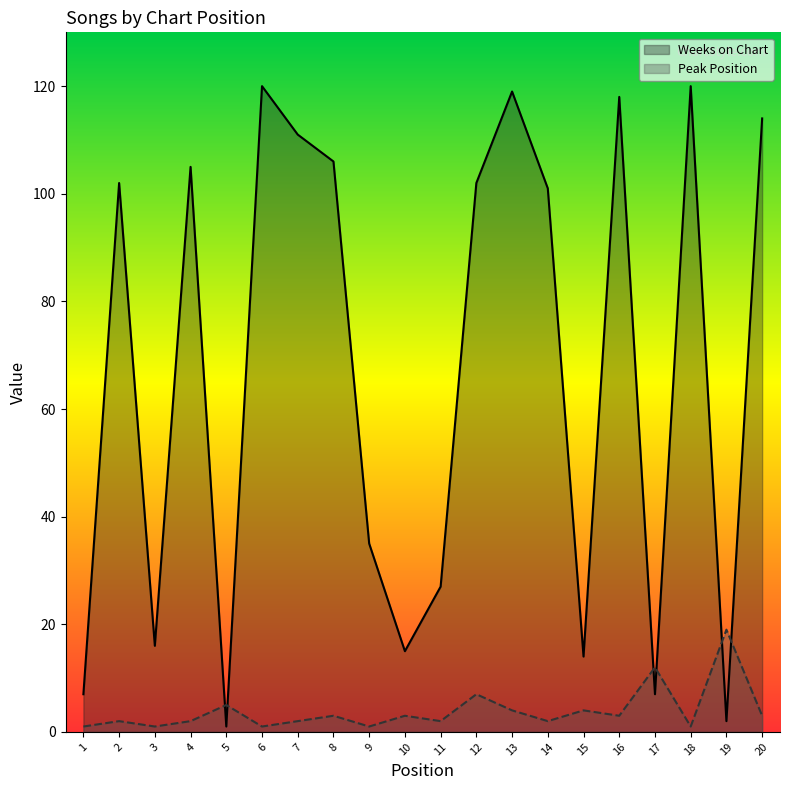

Which series ends up on top after the final intersection of Peak Position and Weeks on Chart?

Weeks on Chart